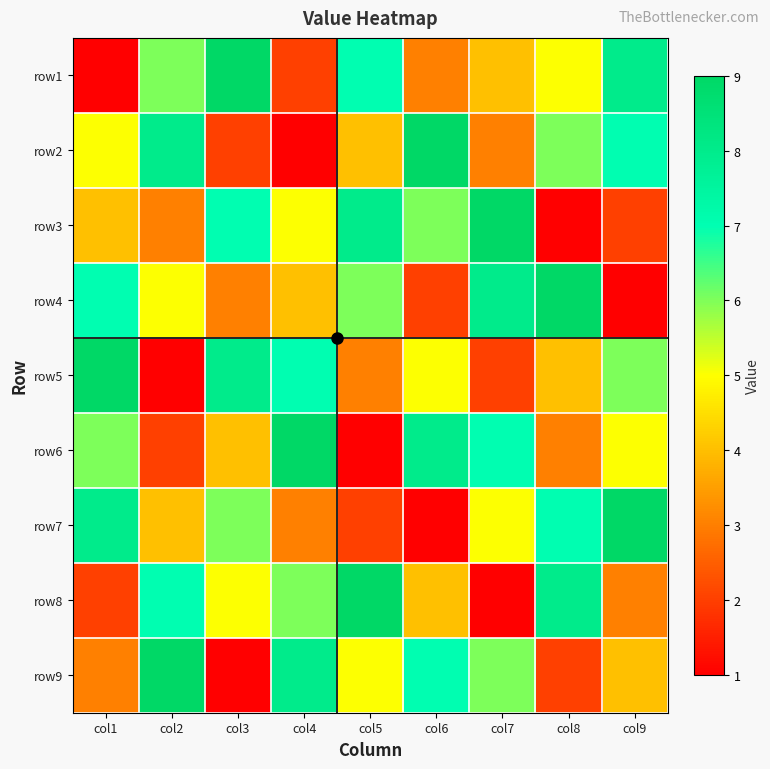

Reading right to left, transcribe all the data shown in this chart.

row1: col9=8	col8=5	col7=4	col6=3	col5=7	col4=2	col3=9	col2=6	col1=1
row2: col9=7	col8=6	col7=3	col6=9	col5=4	col4=1	col3=2	col2=8	col1=5
row3: col9=2	col8=1	col7=9	col6=6	col5=8	col4=5	col3=7	col2=3	col1=4
row4: col9=1	col8=9	col7=8	col6=2	col5=6	col4=4	col3=3	col2=5	col1=7
row5: col9=6	col8=4	col7=2	col6=5	col5=3	col4=7	col3=8	col2=1	col1=9
row6: col9=5	col8=3	col7=7	col6=8	col5=1	col4=9	col3=4	col2=2	col1=6
row7: col9=9	col8=7	col7=5	col6=1	col5=2	col4=3	col3=6	col2=4	col1=8
row8: col9=3	col8=8	col7=1	col6=4	col5=9	col4=6	col3=5	col2=7	col1=2
row9: col9=4	col8=2	col7=6	col6=7	col5=5	col4=8	col3=1	col2=9	col1=3